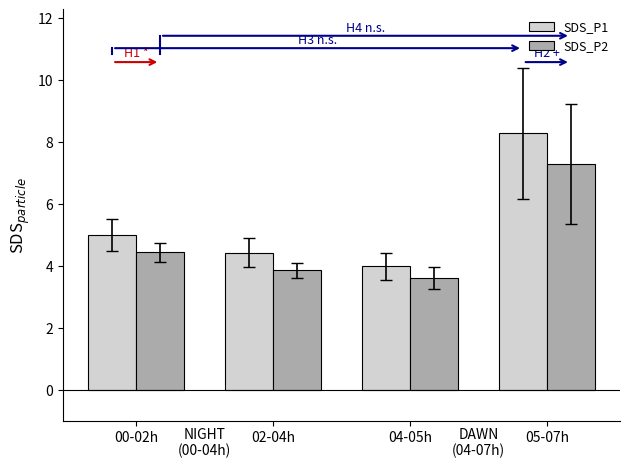

Reading right to left, what are all the values shown in this chart?

SDS_P1: 05-07h=8.3	04-05h=4.0	02-04h=4.4	00-02h=5.0
SDS_P2: 05-07h=7.3	04-05h=3.6	02-04h=3.9	00-02h=4.4